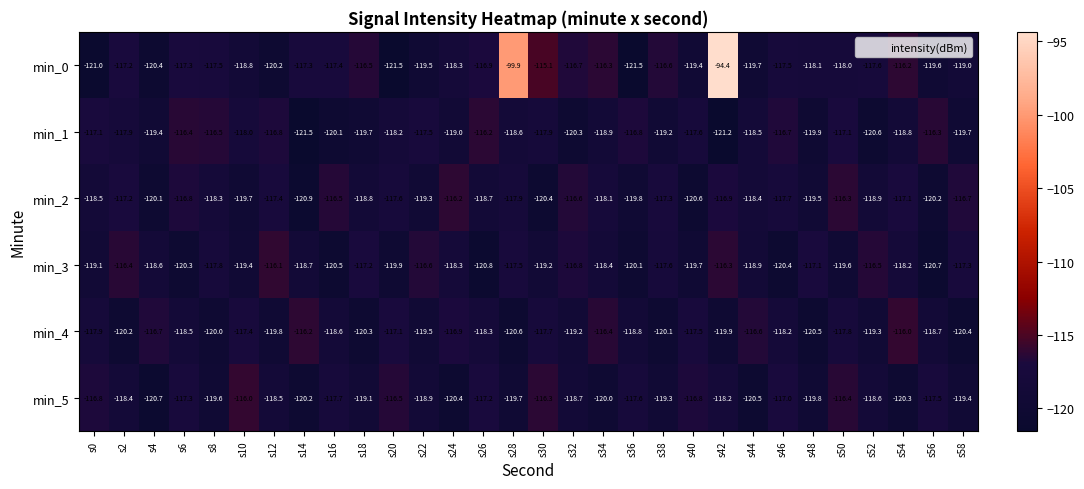

At which category is the sum across all series the highest?

s42